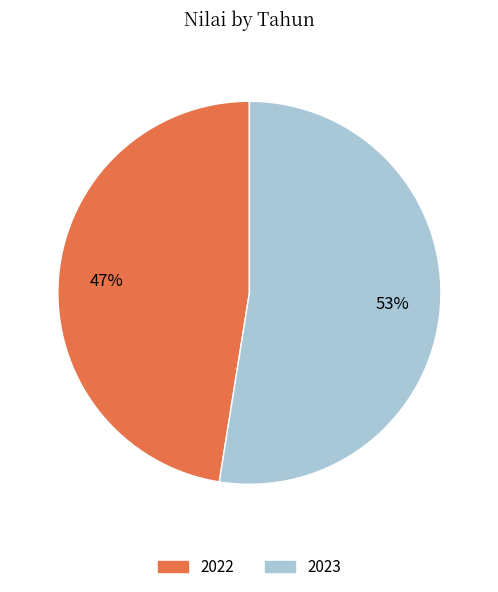

Which category has the biggest portion of the pie?

2023